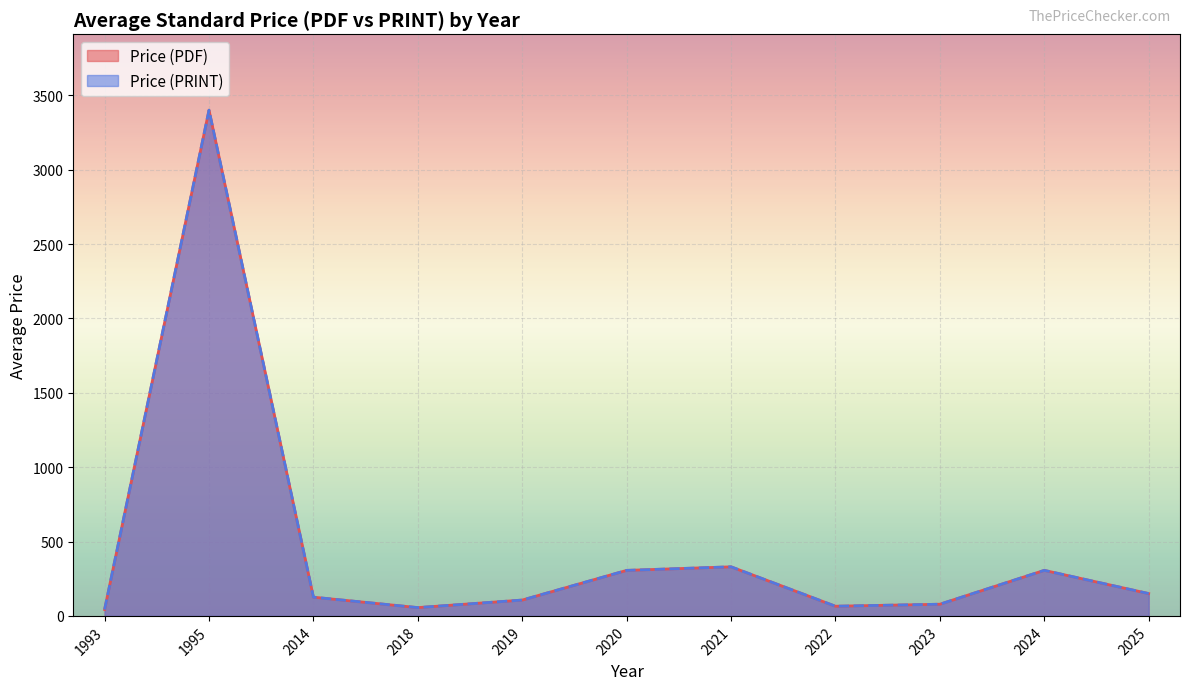

Does the chart display data point markers on the line(s)?

No